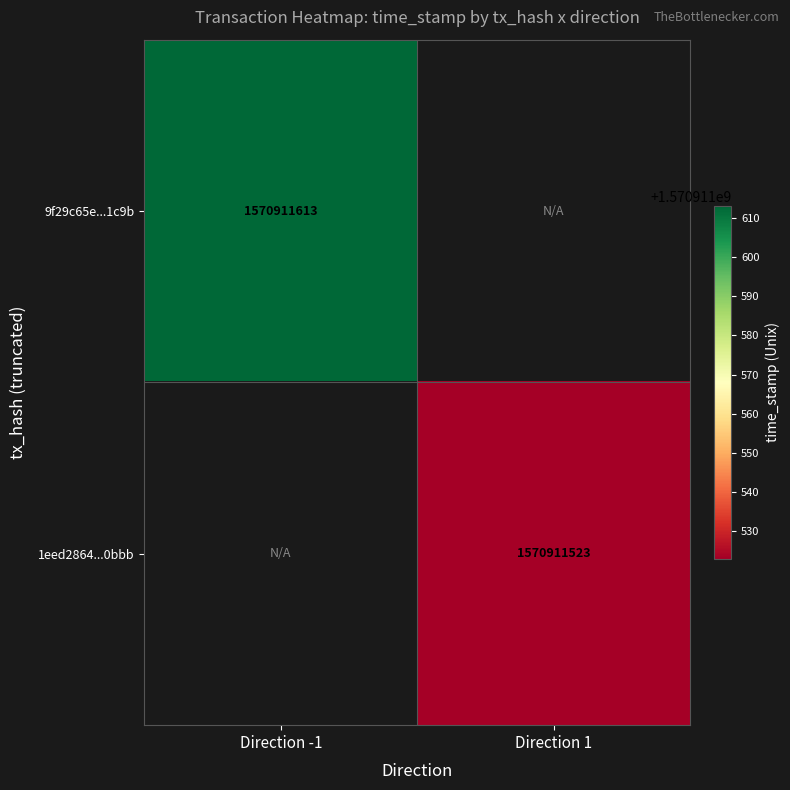

Reading left to right, extract all data points from this chart.

9f29c65e8297c0fb6bb913151e94762762a1c9b: 1570911613	0
1eed28646bc74a535b3cebbf5ae2aea0c020bbb: 0	1570911523